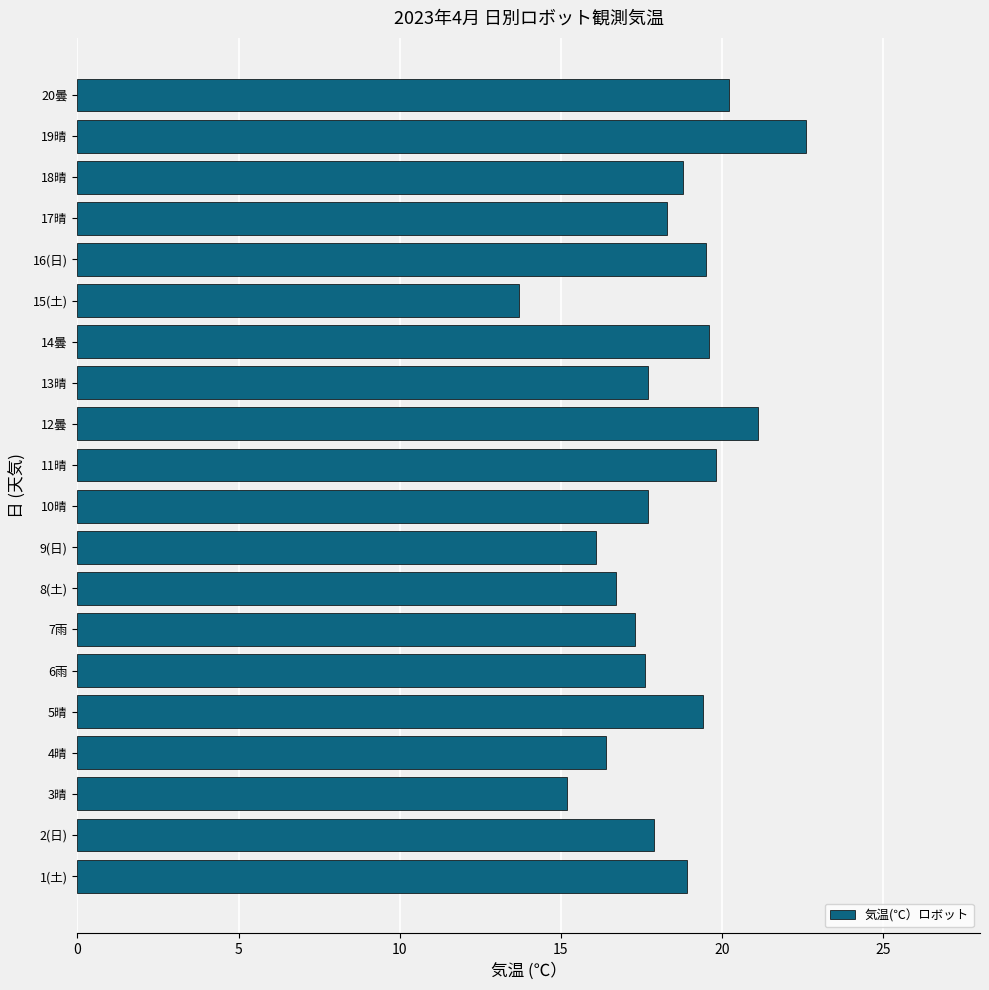

What is the change in value from 1(土) to 16(日)?

+0.6